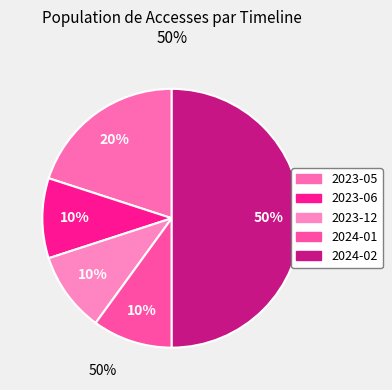

What portion of the pie excludes 2024-02?

50.0%